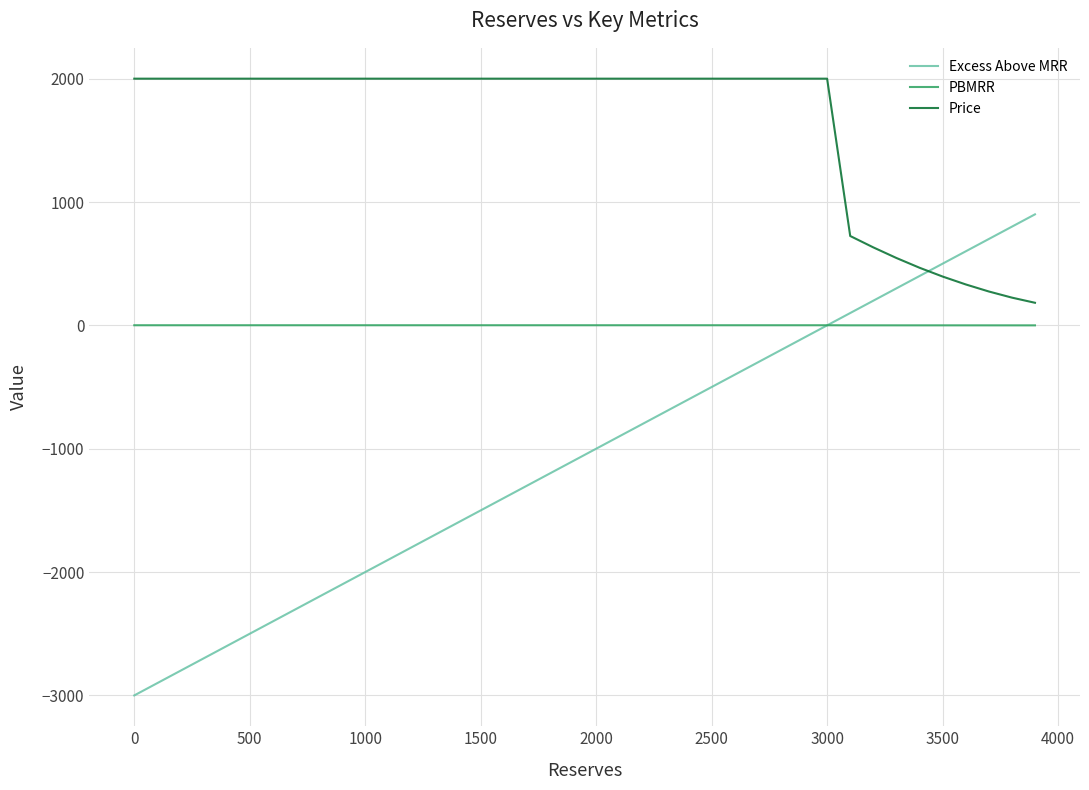

What is the greatest value displayed?

2000.0